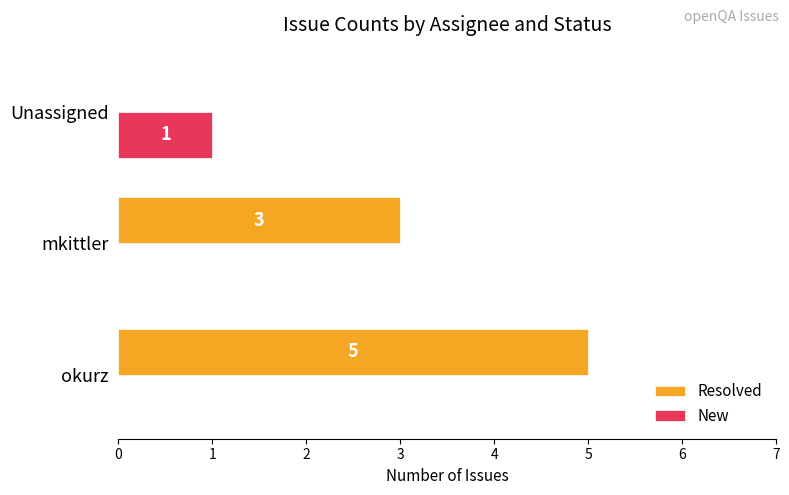

The New series shows 0 at mkittler. True or false?

True